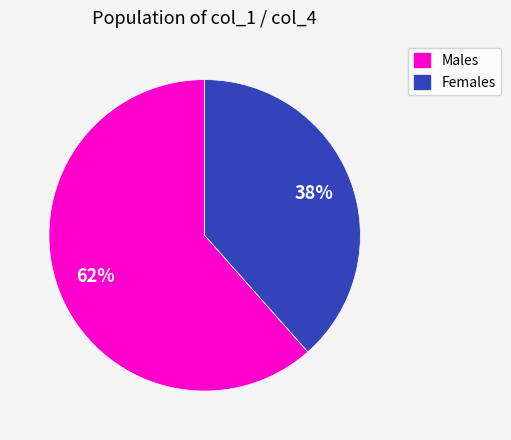

True or false: Females accounts for 29% of the total.

False